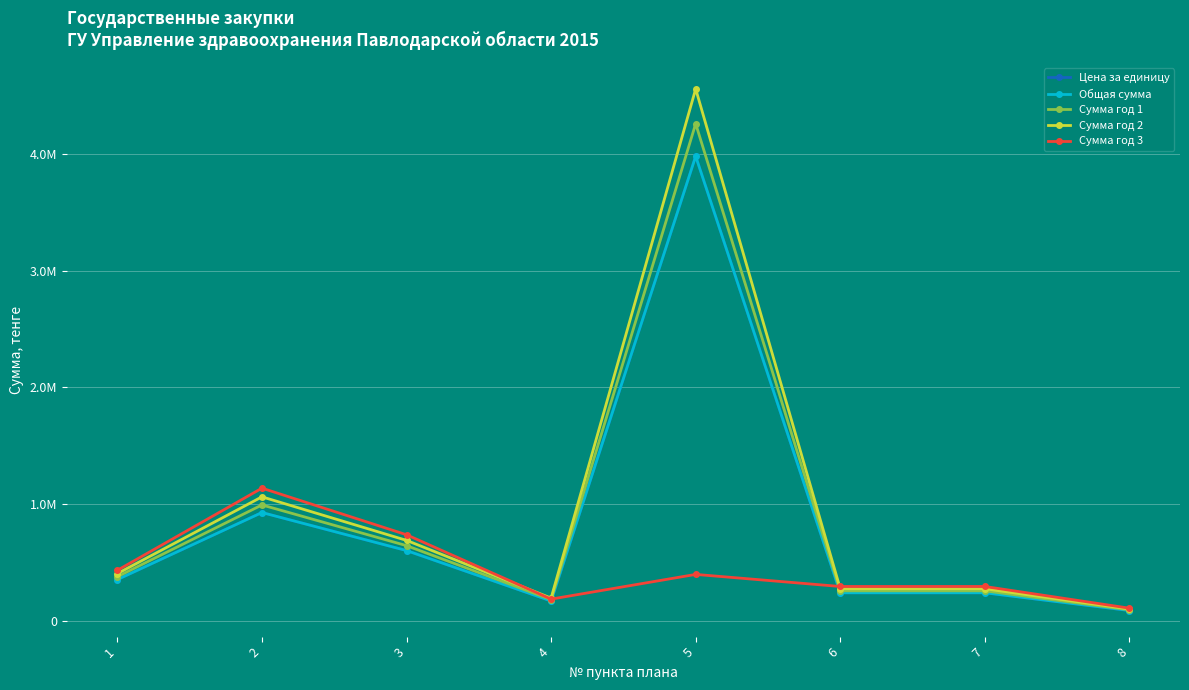

True or false: Сумма год 1 has a value of 4260892.9 at 5.

True